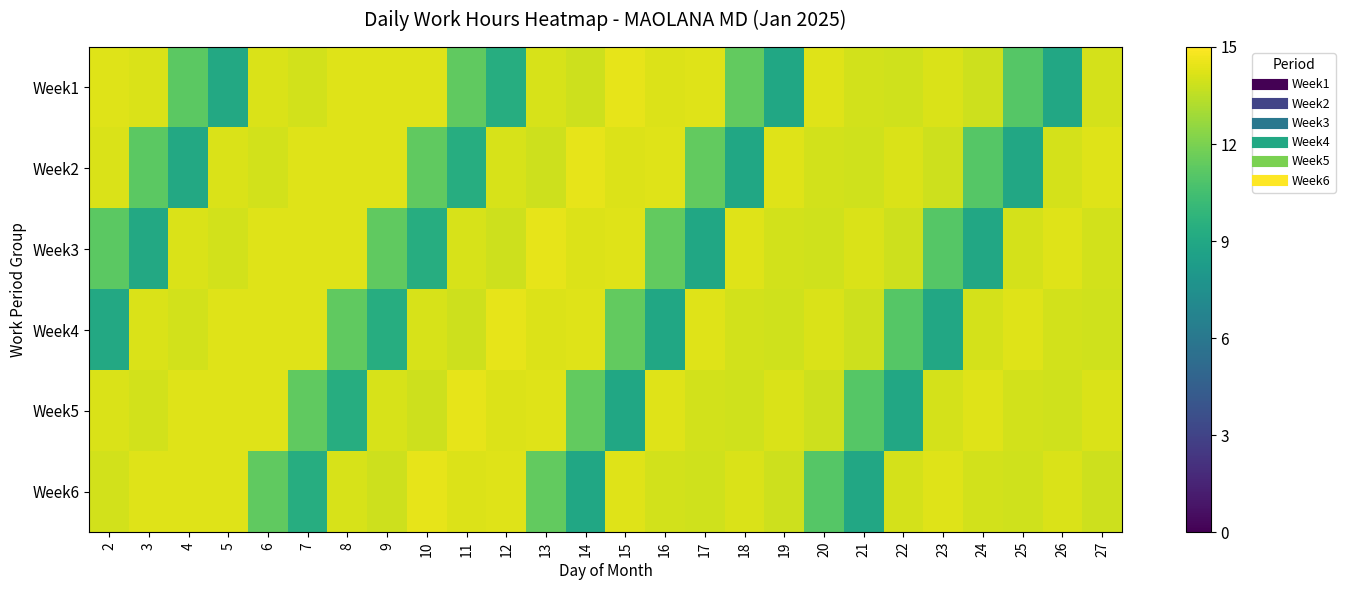

What is the smallest value displayed?

8.9